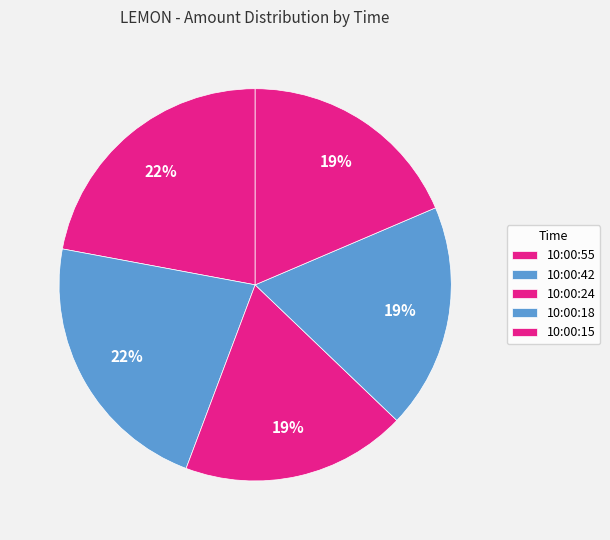

How many slices are in this pie chart?

5